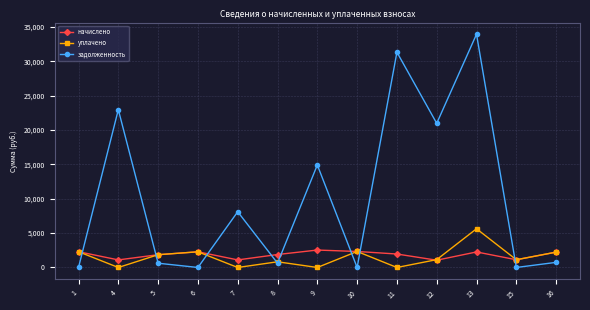

Which series has the widest spread of values?

задолженность